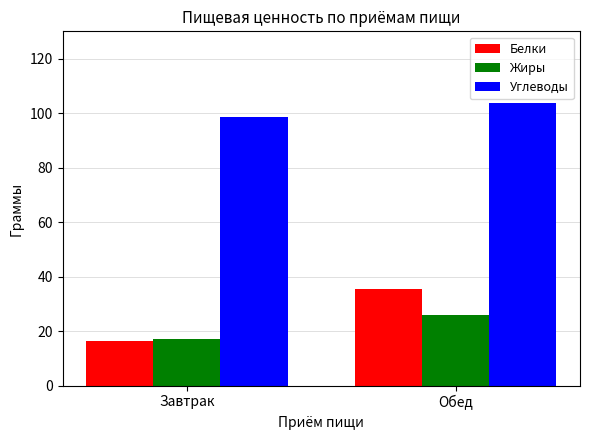

Reading left to right, transcribe all the data shown in this chart.

Белки: Завтрак=16.4	Обед=35.5
Жиры: Завтрак=17.2	Обед=25.9
Углеводы: Завтрак=98.4	Обед=103.7